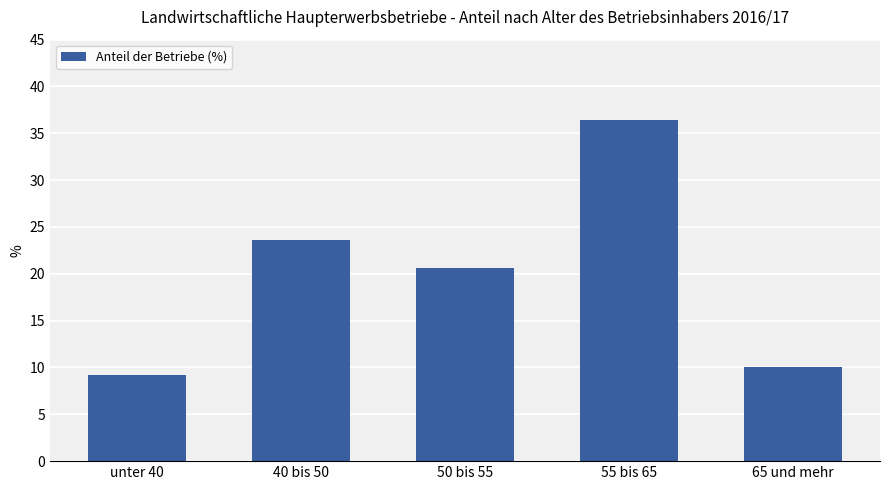

Is it true that the value at 55 bis 65 is 36.5?

True